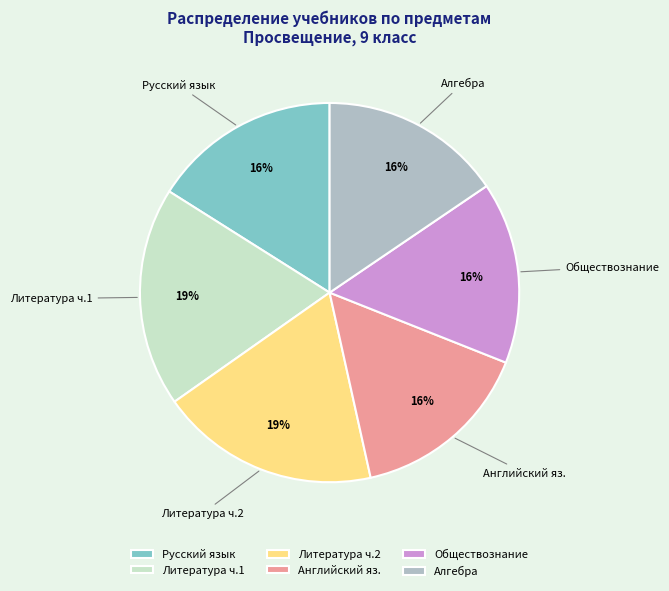

How many slices are in this pie chart?

6